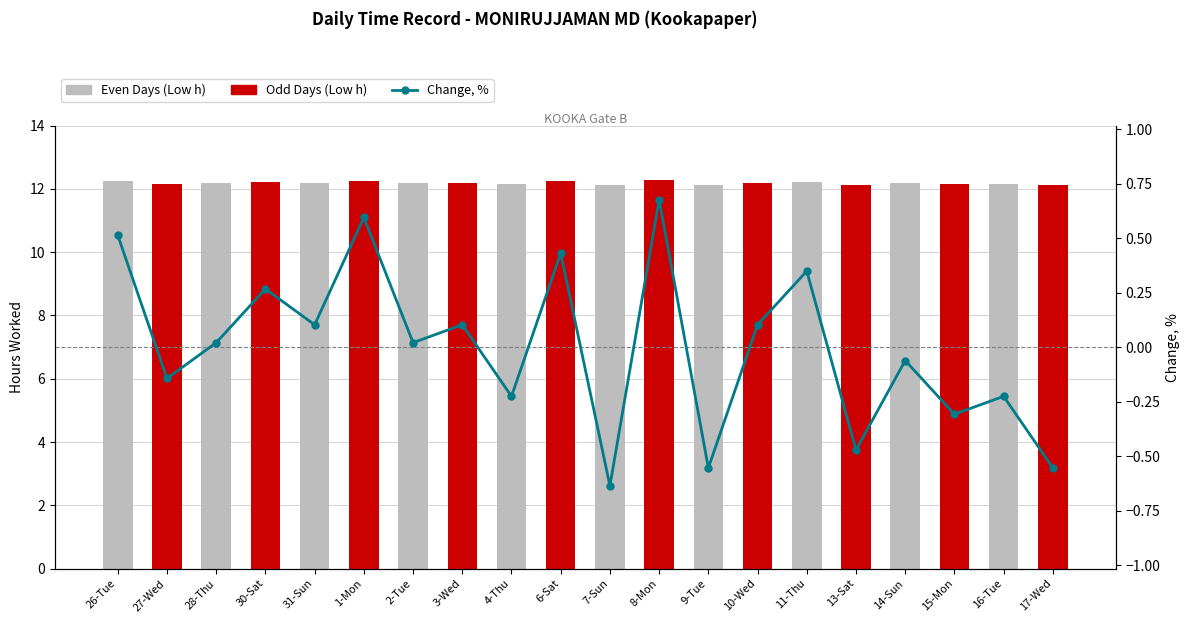

Which series changed the most between 9-Tue and 14-Sun?

Change, %